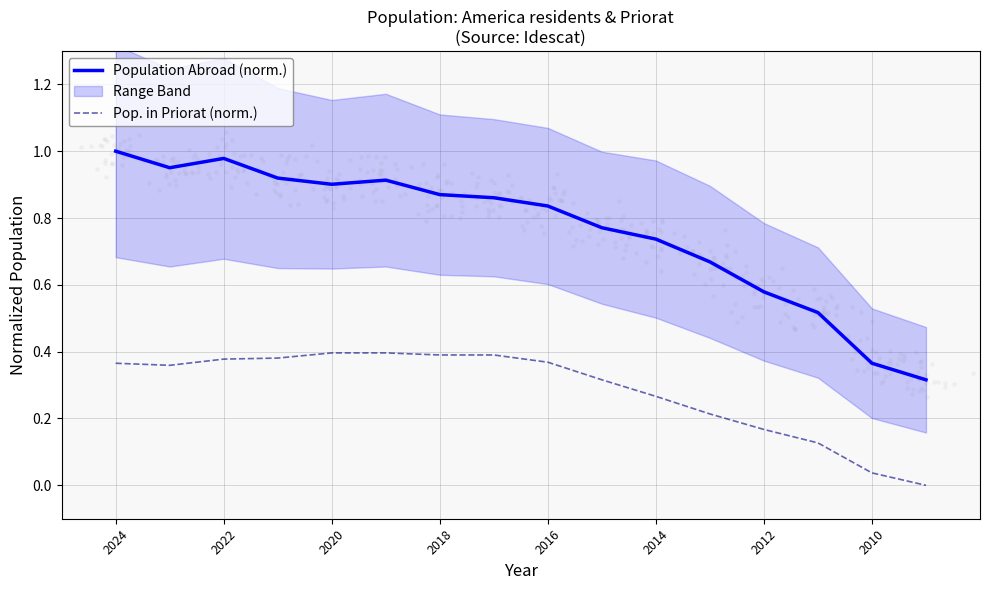

What are all the series names shown in the legend?

Population Abroad (norm.), Pop. in Priorat (norm.)